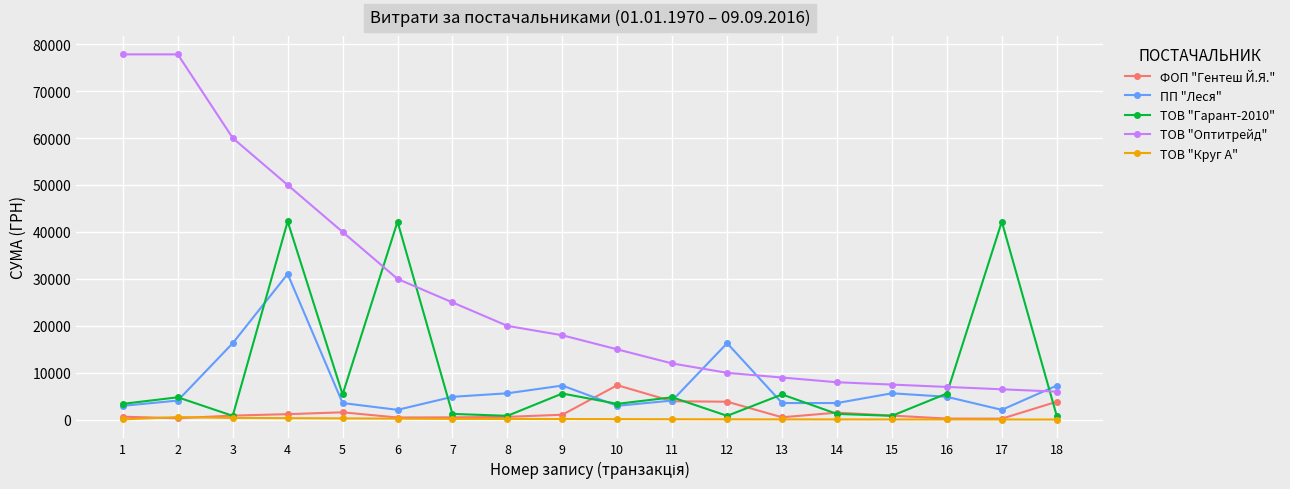

What is the sum of all ТОВ "Гарант-2010" values?

171767.4